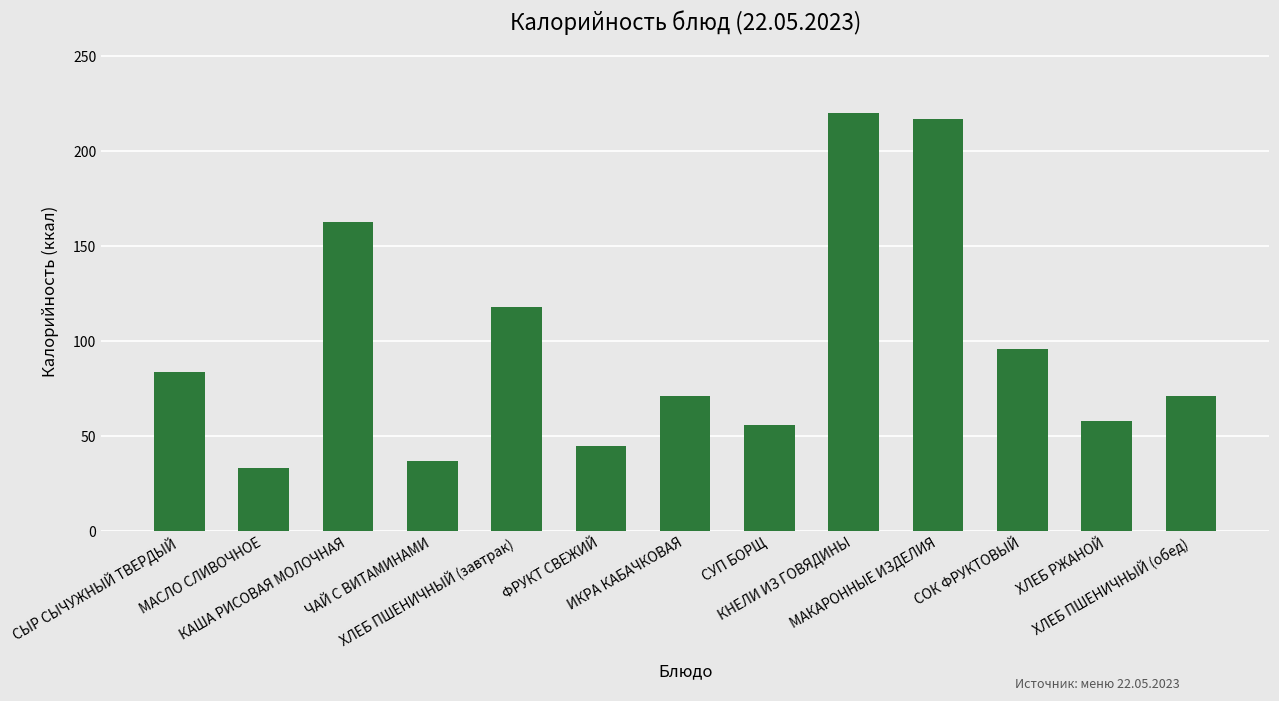

What is the difference between the maximum and second lowest values?

183